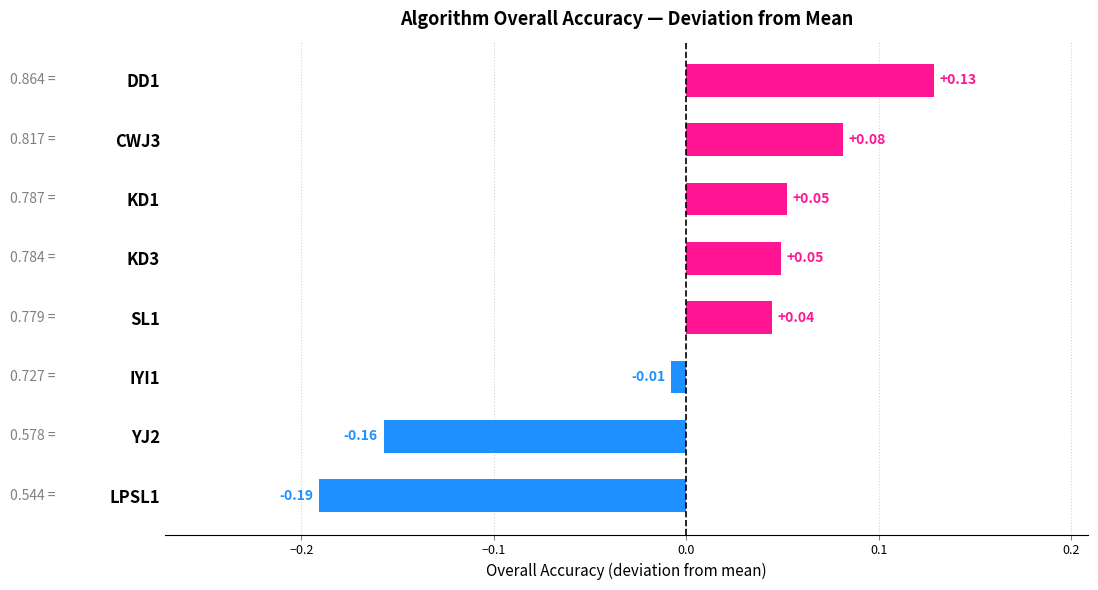

Are the bars grouped side by side (vs. stacked)?

No